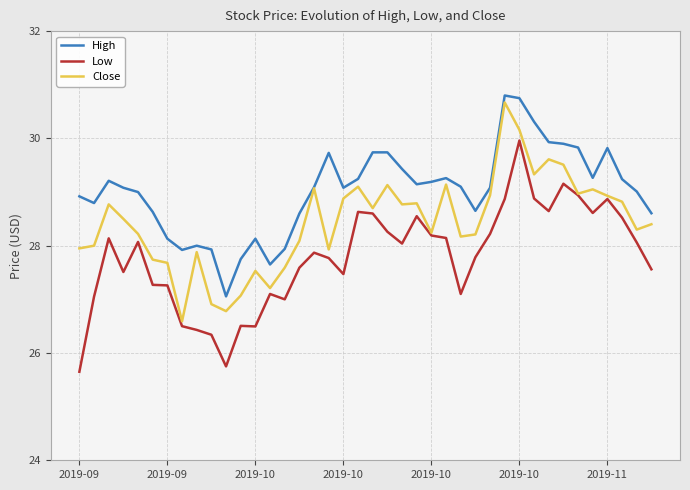

What is the maximum value shown in the chart?

30.8